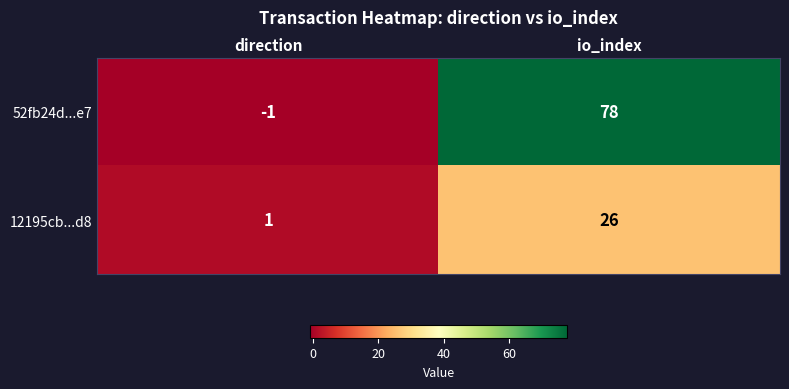

Which category has the lowest value in the 12195cb...d8 series?

direction